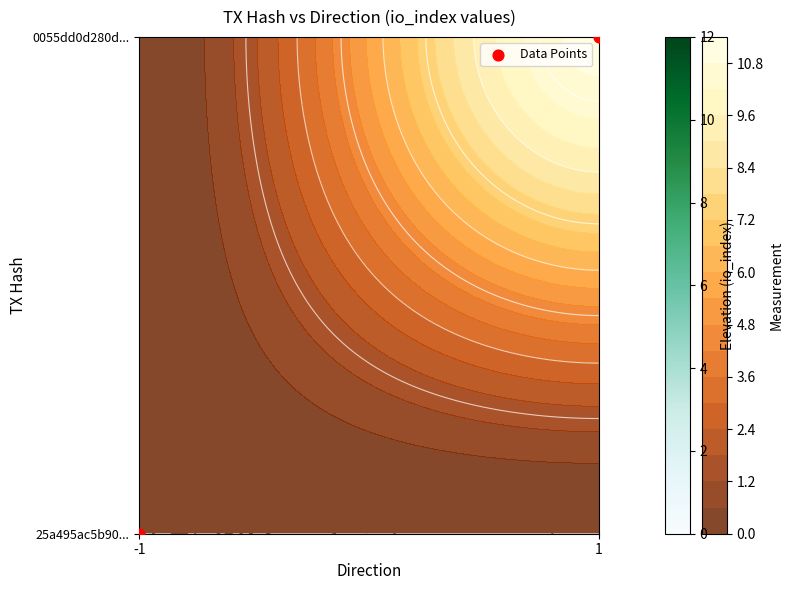

How many values are between 0 and 1?

2